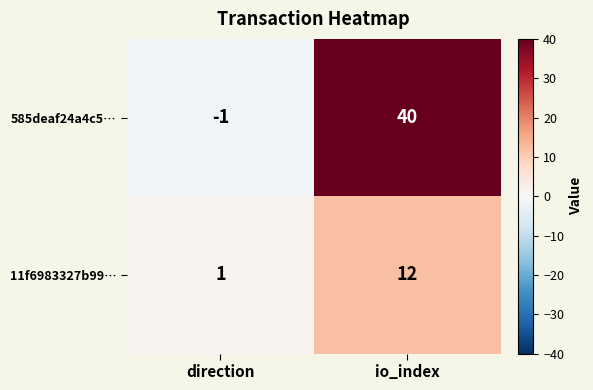

Rank the series by their maximum value, from lowest to highest.

11f6983327b99…, 585deaf24a4c5…